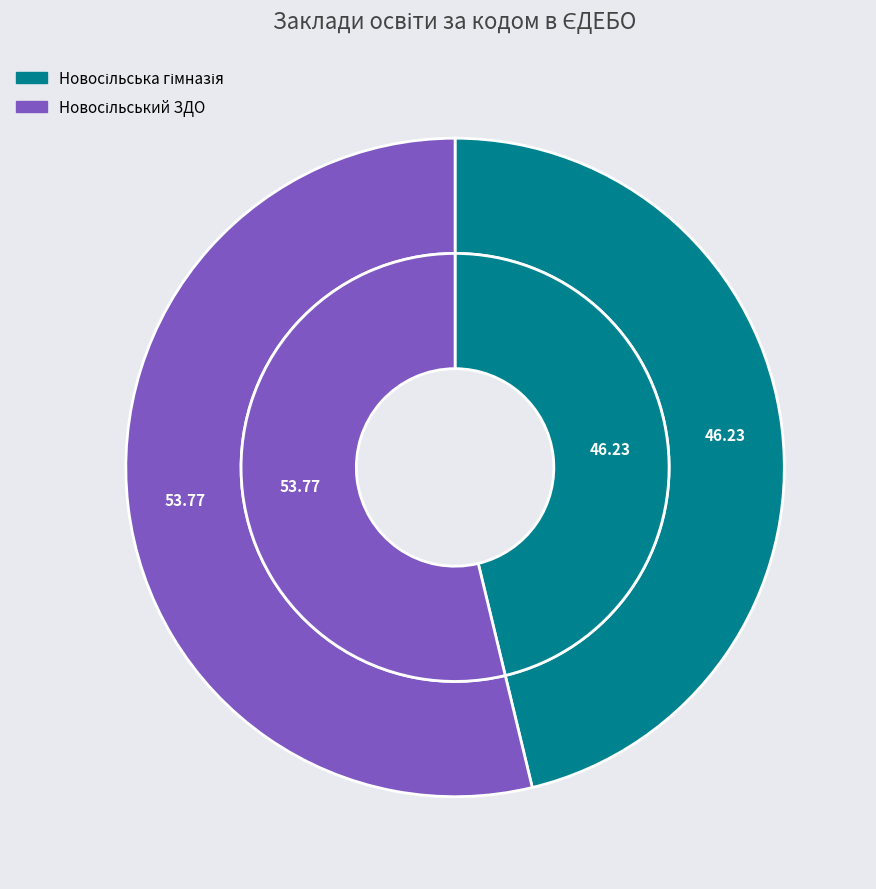

What percentage is the Новосільський ЗДО slice, to the nearest percent?

54%